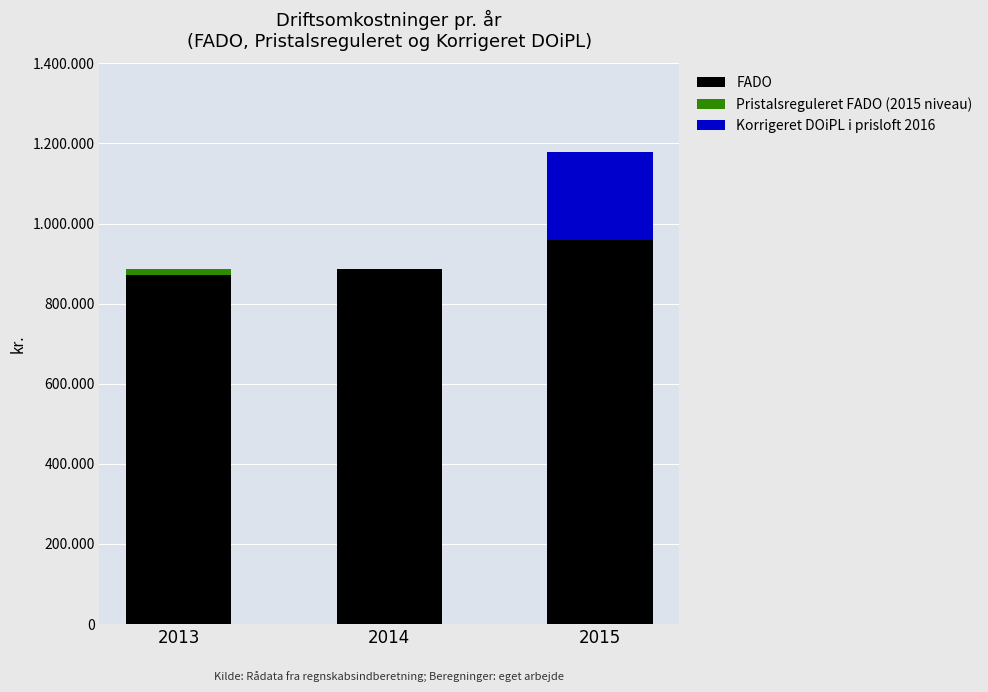

Does the chart contain stacked bars?

Yes